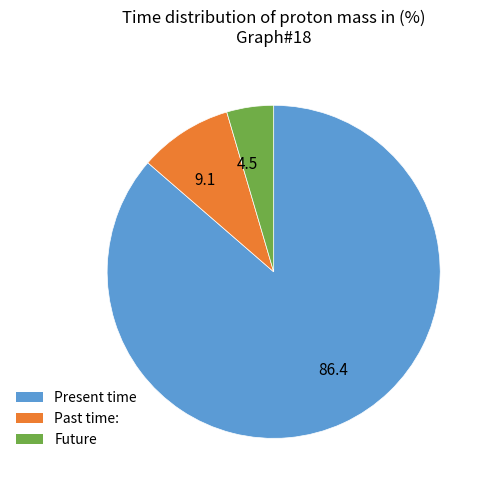

What is the smallest slice in the pie chart?

Future